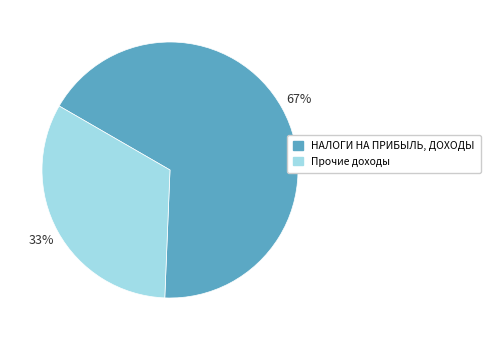

To the nearest percent, what is the average slice percentage?

50%